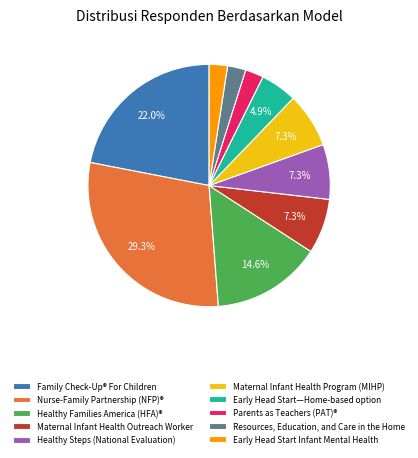

To the nearest percent, what is the difference between the Resources, Education, and Care in the Home and Healthy Steps (National Evaluation) slice percentages?

5%